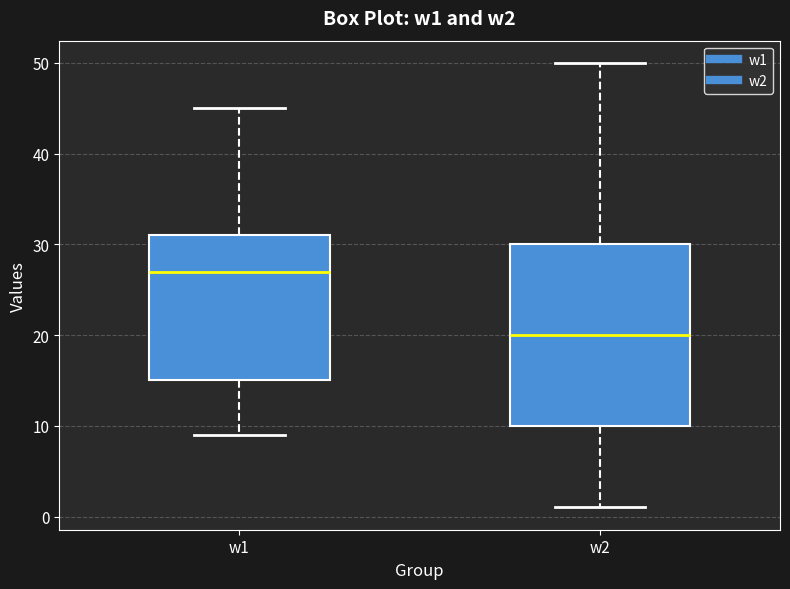

Comparing the boxes themselves (not the whiskers), which one is the tallest?

w2